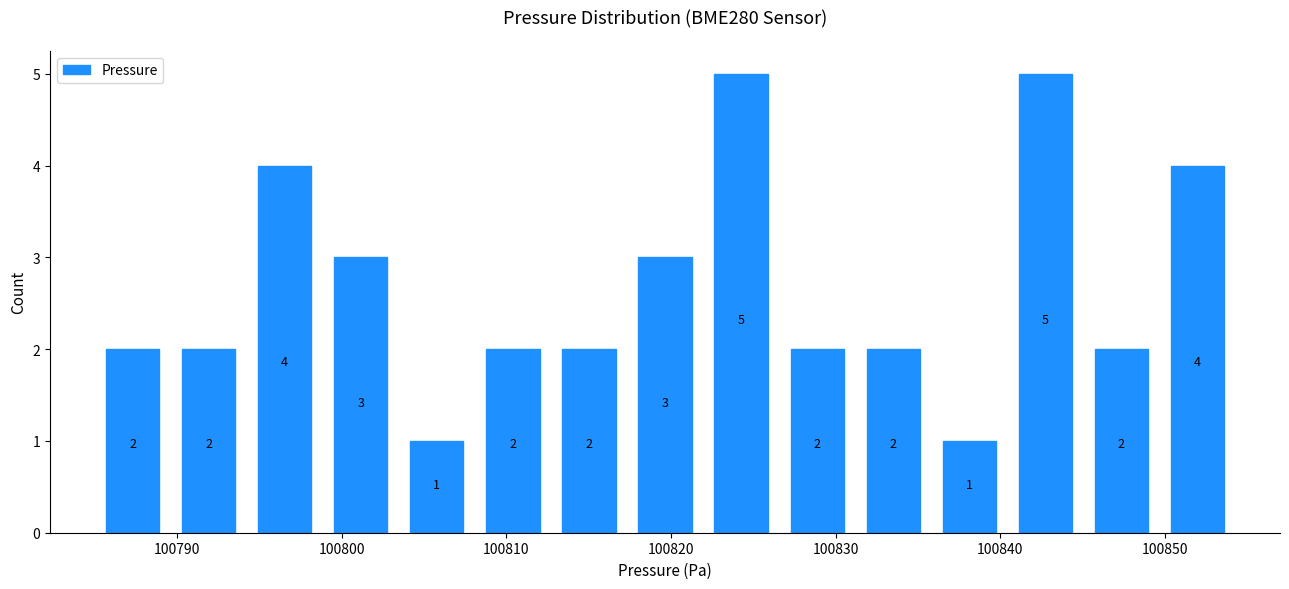

What is the height of the bar covering 100822 to 100827 on the x-axis? The bar edges are not printed on the chart, so give them approximately, as read against the axis.

5